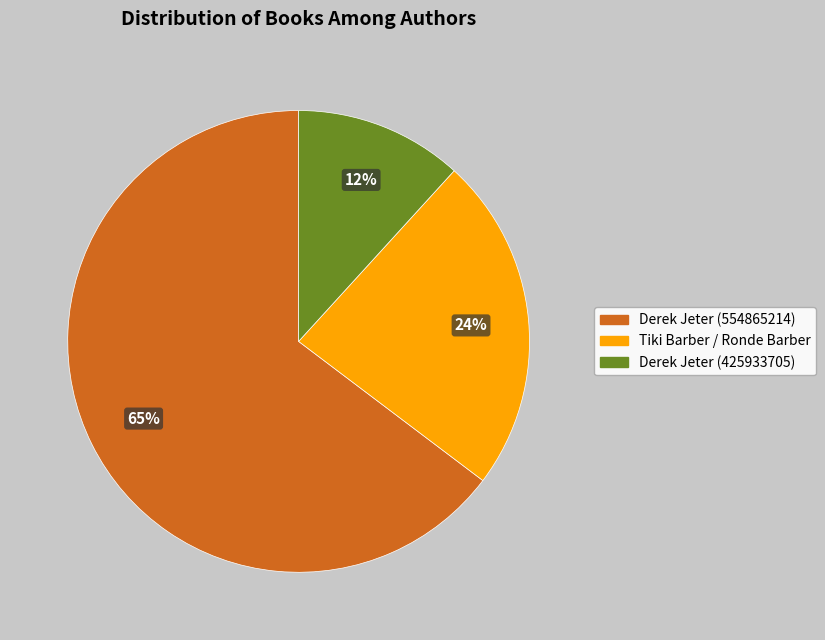

What is the ratio of the value at Derek Jeter (425933705) to the value at Tiki Barber / Ronde Barber?

0.5